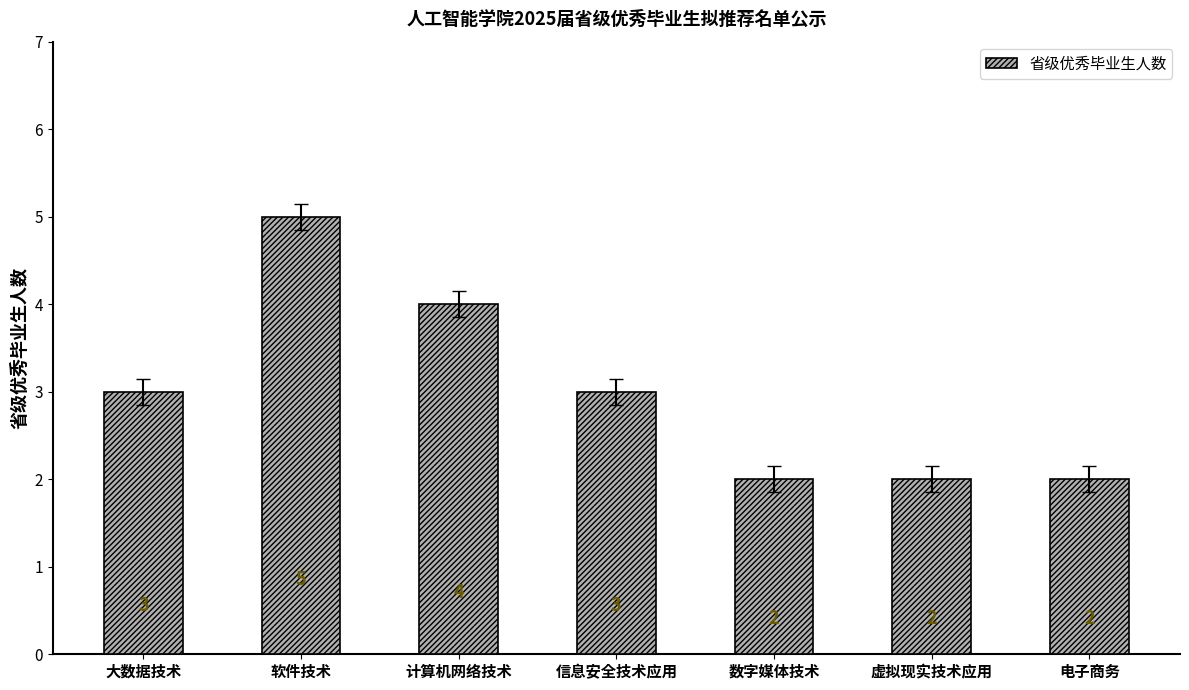

Count the values in the range 2 to 4.

6